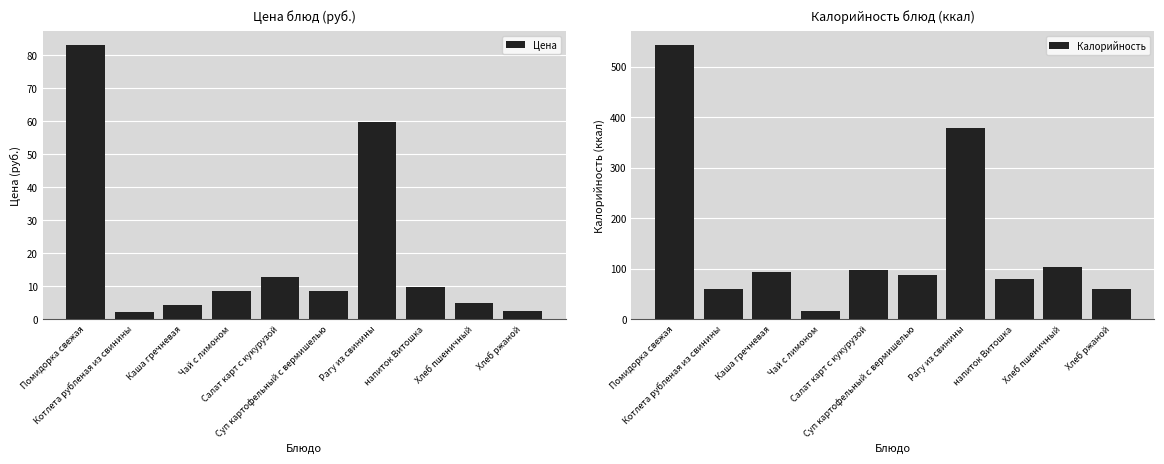

True or false: Цена has a value of 9.9 at напиток Витошка.

True